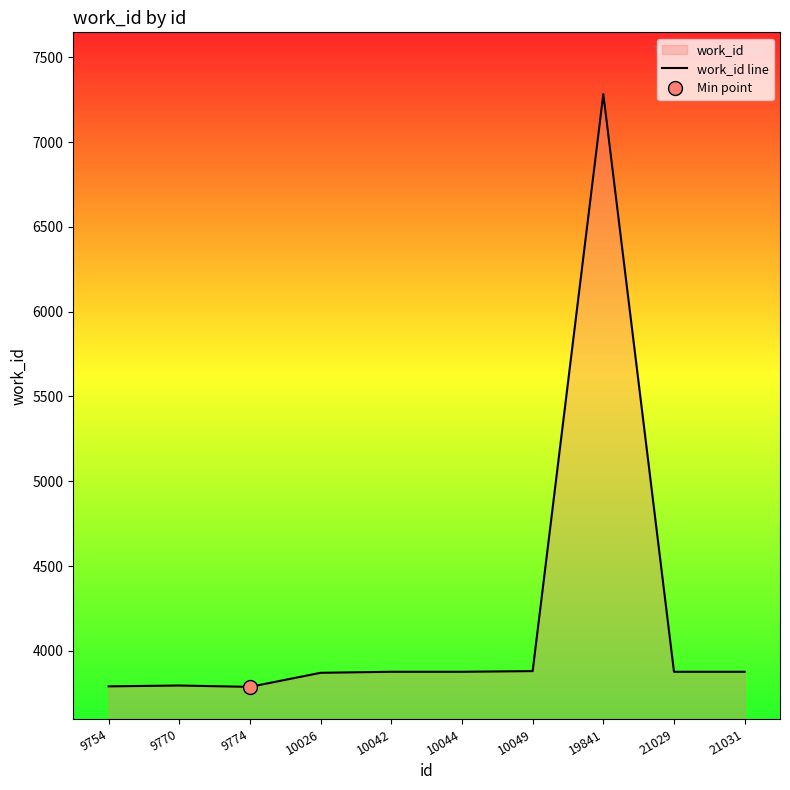

The value at 10042 is 1069. True or false?

False